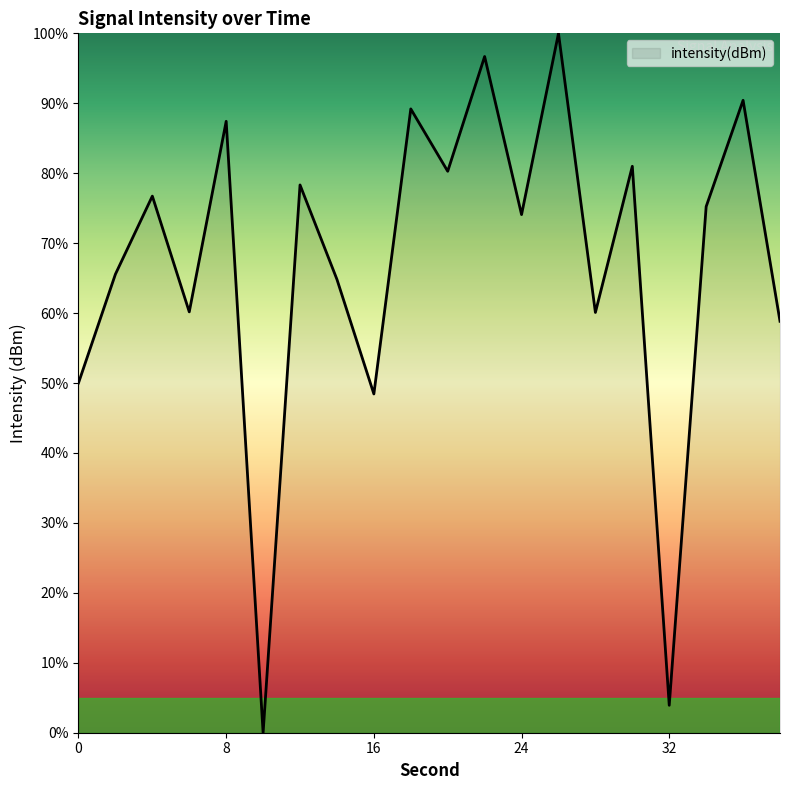

What is the greatest value displayed?

100.0